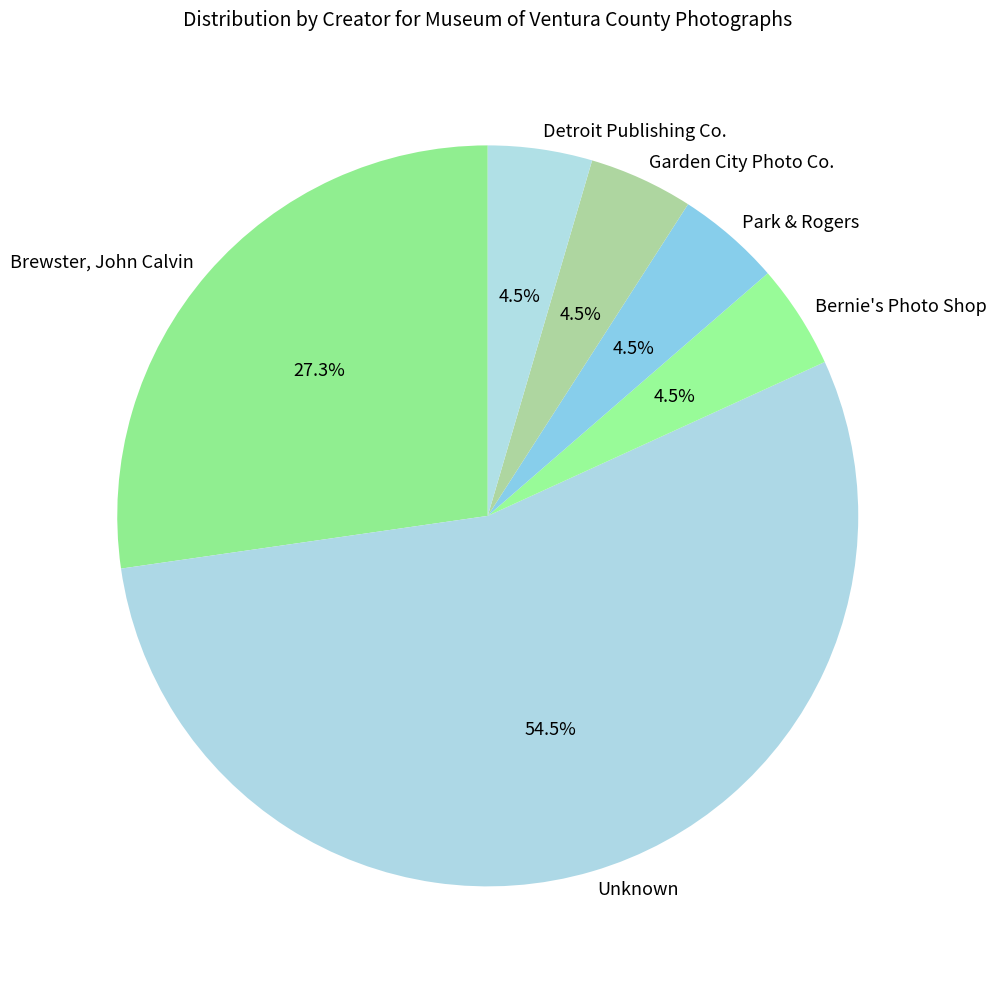

Does any single category account for the majority?

Yes